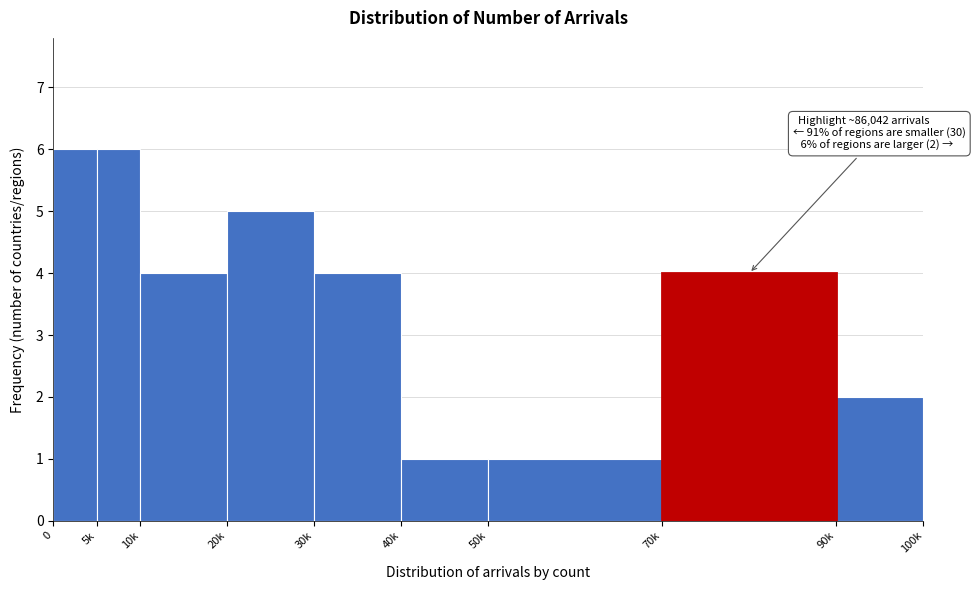

Reading left to right, transcribe all the data shown in this chart.

0=6	5k=6	10k=4	20k=5	30k=4	40k=1	50k=1	70k=4	90k=2